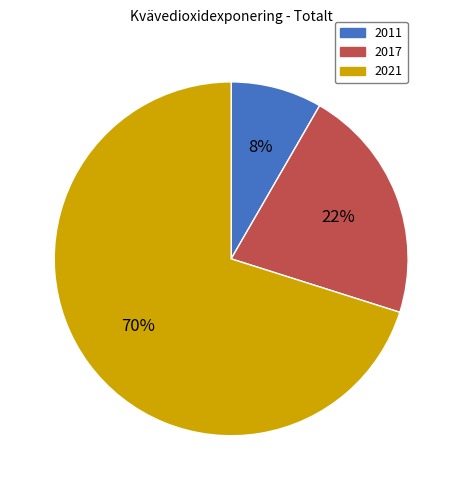

Which category accounts for the majority?

2021